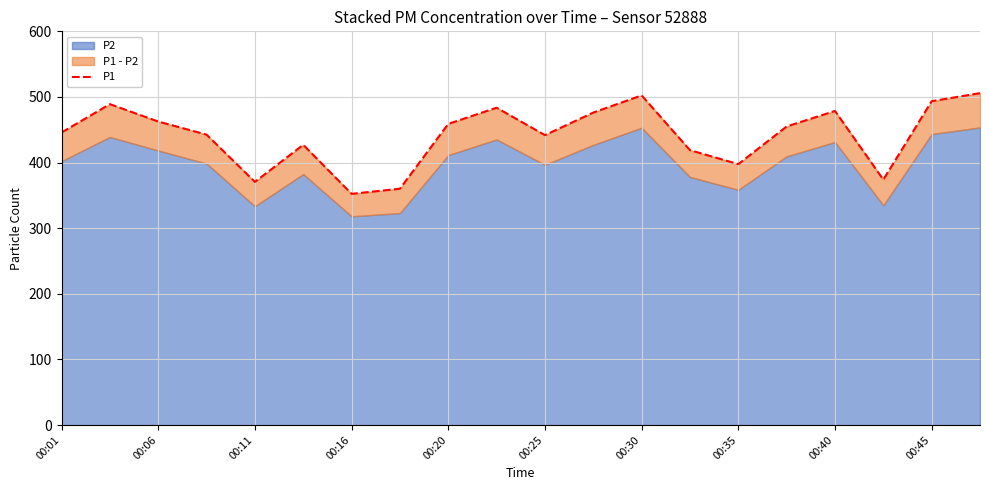

Reading right to left, what are all the values shown in this chart?

505.8	493.5	374.0	478.6	455.0	397.6	418.9	502.4	476.2	441.8	483.6	458.9	360.1	352.3	427.1	370.6	442.6	462.6	489.0	445.9